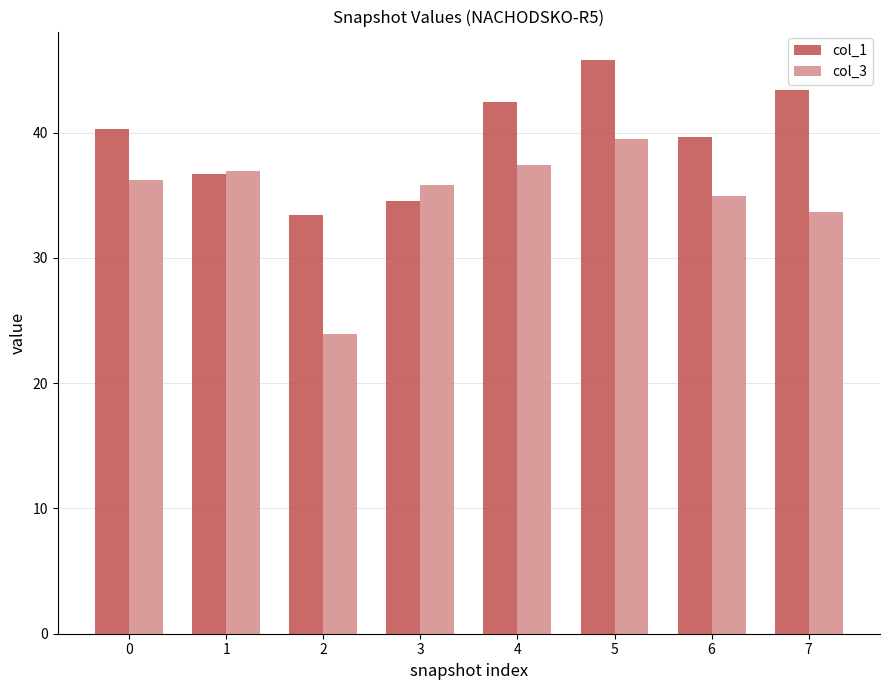

List the series in order of their overall mean, highest first.

col_1, col_3